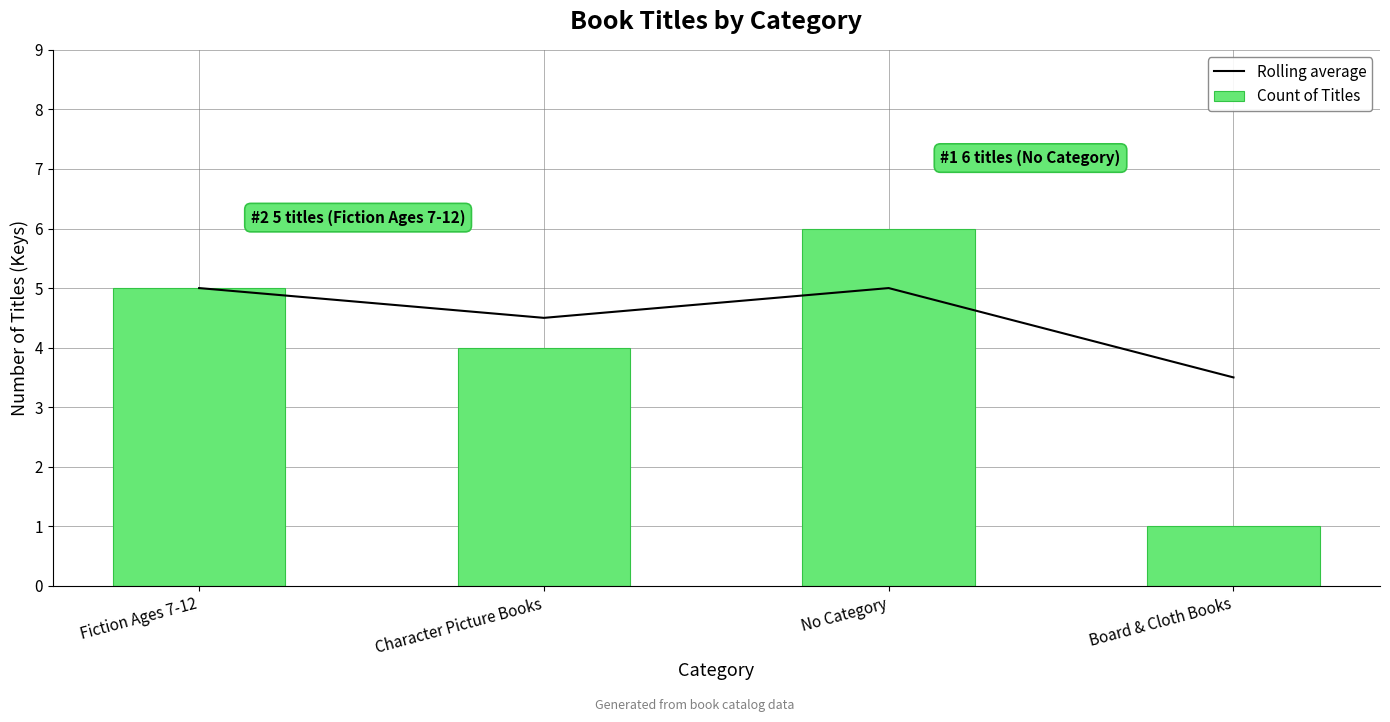

What are all the series names shown in the legend?

Rolling average, Count of Titles